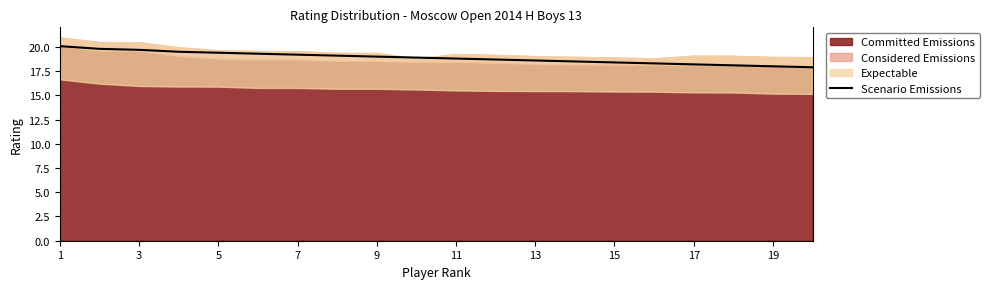

What is the sum of all values?

377.5